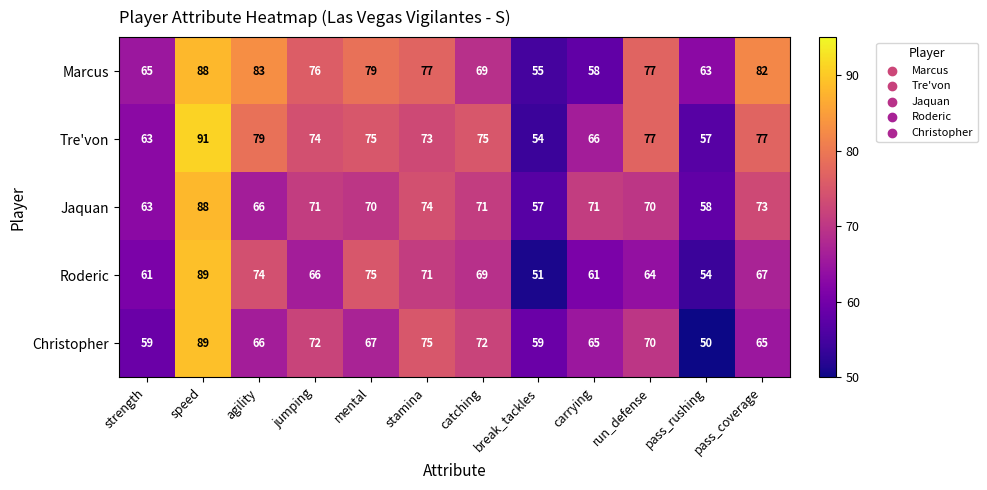

The Christopher series shows 59 at break_tackles. True or false?

True